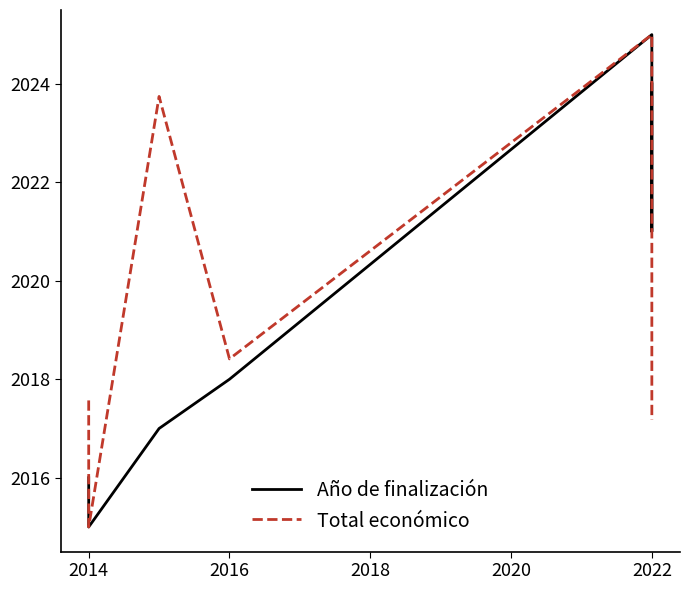

In Año de finalización, how many points are lower than both neighbors (excluding endpoints)?

2